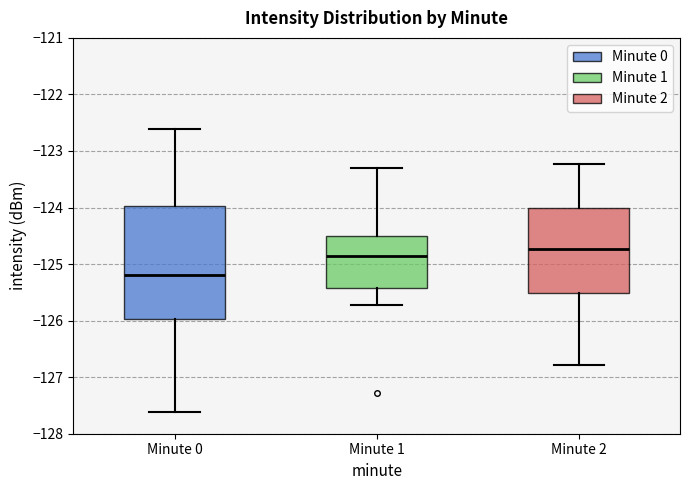

Reading left to right, transcribe this box plot: for each box, give where its median line is, the range the box spans, and where its two whiskers end, as read against the y-axis. The values are not printed on the chart, so give them approximately, as read against the axis.

Minute 0: median -125.2, box -126.0 to -124.0, whiskers -127.6 to -122.6
Minute 1: median -124.9, box -125.4 to -124.5, whiskers -125.7 to -123.3
Minute 2: median -124.7, box -125.5 to -124.0, whiskers -126.8 to -123.2